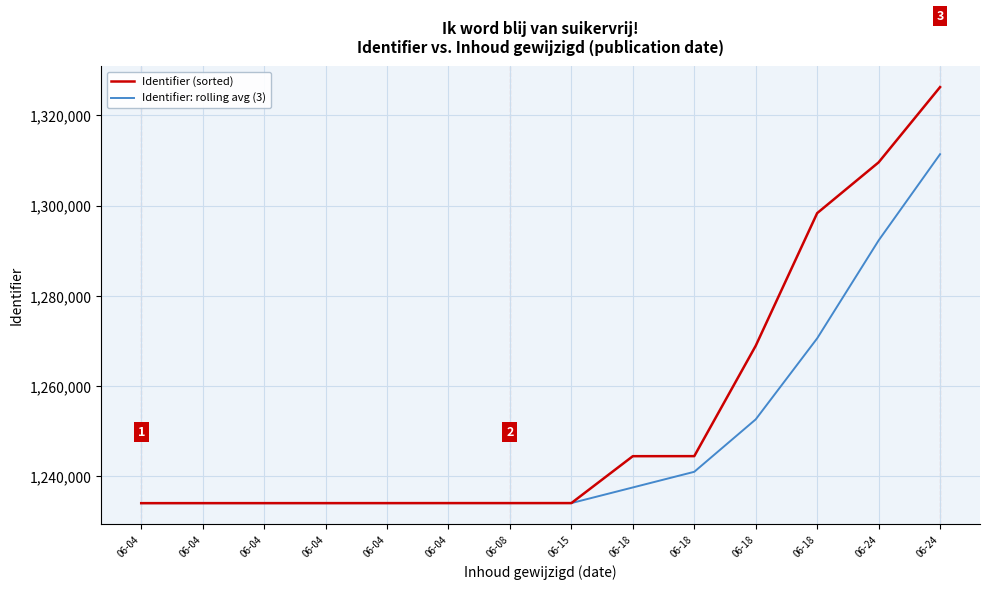

Does the chart display data point markers on the line(s)?

No